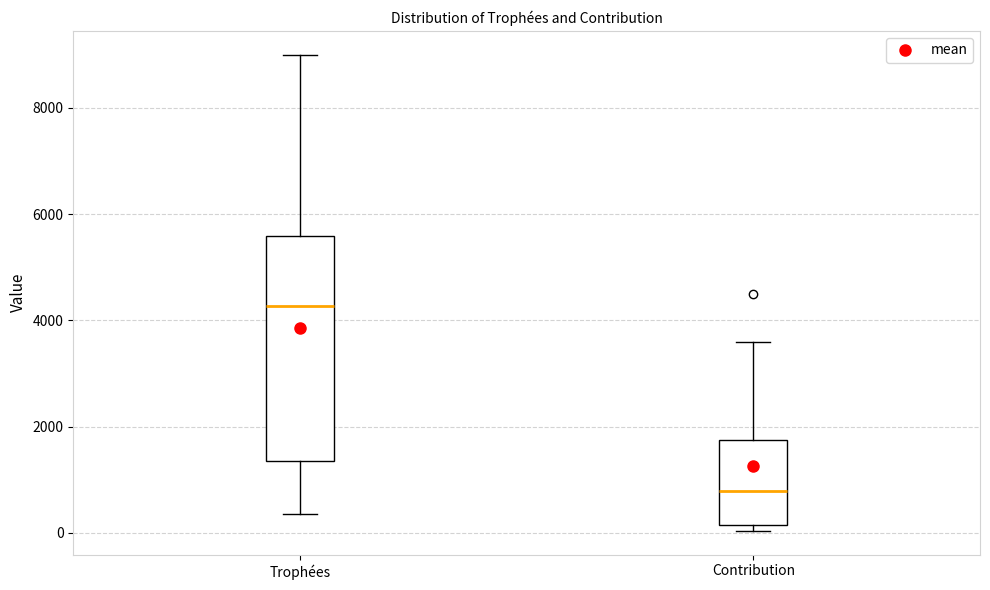

Reading left to right, transcribe this box plot: for each box, give where its median line is, the range the box spans, and where its two whiskers end, as read against the y-axis. The values are not printed on the chart, so give them approximately, as read against the axis.

Trophées: median 4200, box 1400 to 5600, whiskers 400 to 9000
Contribution: median 800, box 200 to 1800, whiskers 0 to 3600